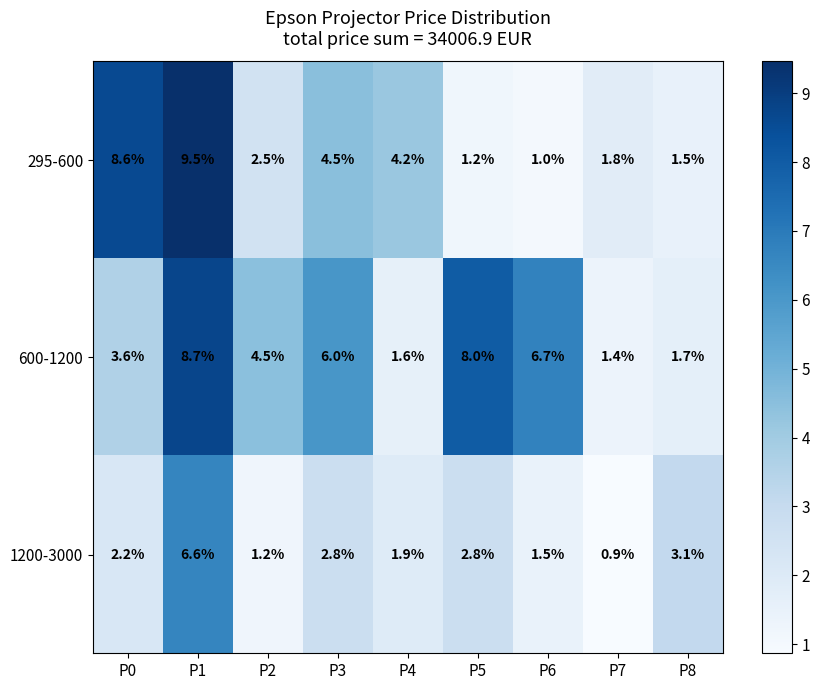

Between P3 and P7, which series saw the biggest shift?

600-1200